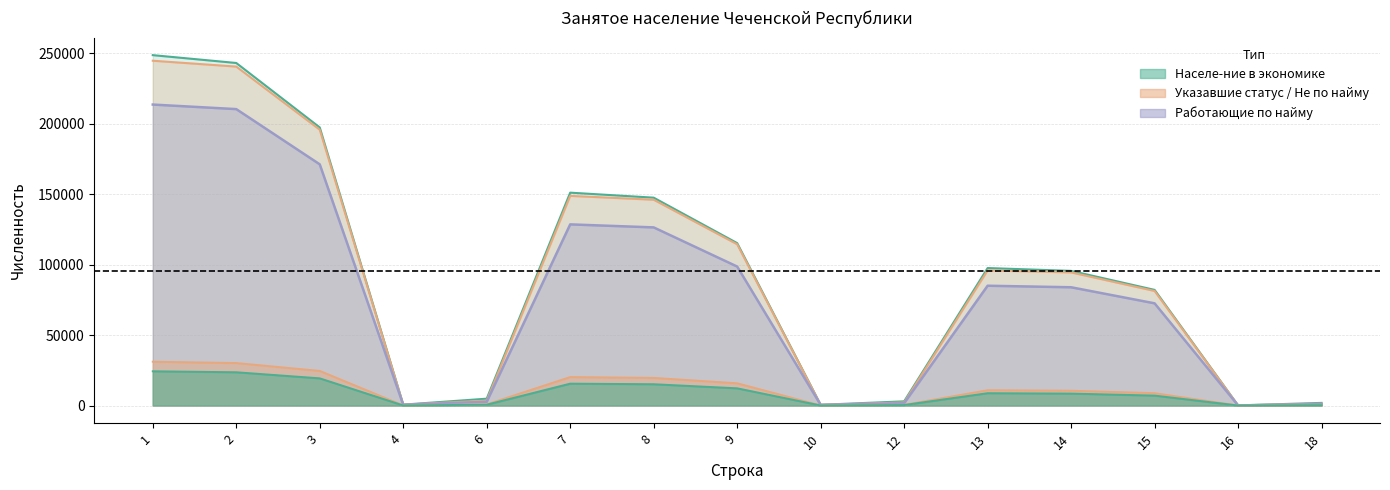

Reading left to right, transcribe all the data shown in this chart.

Населе-ние в экономике: 248580	243021	197305	651	4876	151028	147475	115246	532	2990	97552	95546	82059	119	1886
Указавшие статус: 244620	240461	195697	638	3490	148741	146016	114407	521	2174	95879	94445	81290	117	1316
Работающие по найму: 213526	210297	171125	541	2667	128523	126384	98608	449	1669	85003	83913	72517	92	998
Без привлечения наёмных: 24310	23622	19305	64	618	15536	15129	12232	41	361	8774	8493	7073	23	257
Работающие не по найму: 31094	30164	24572	97	823	20218	19632	15799	72	505	10876	10532	8773	25	318